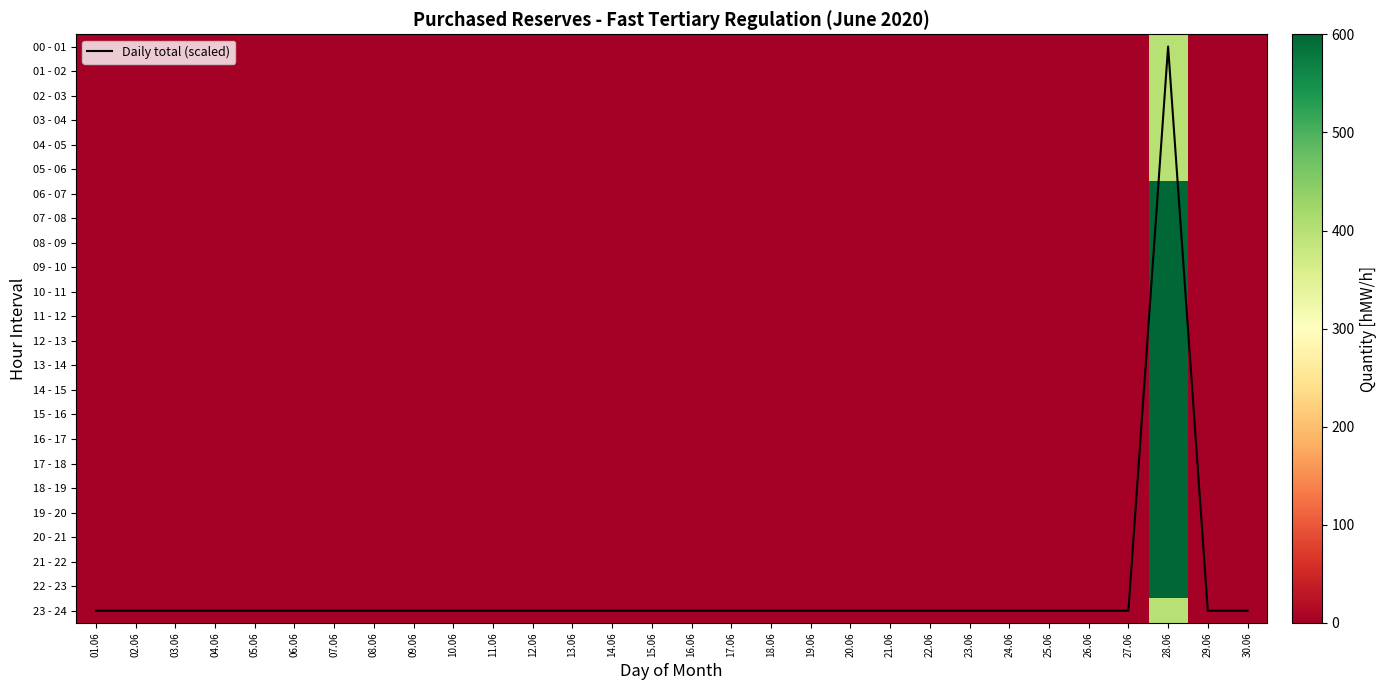

Which category has the highest value across all series?

28.06